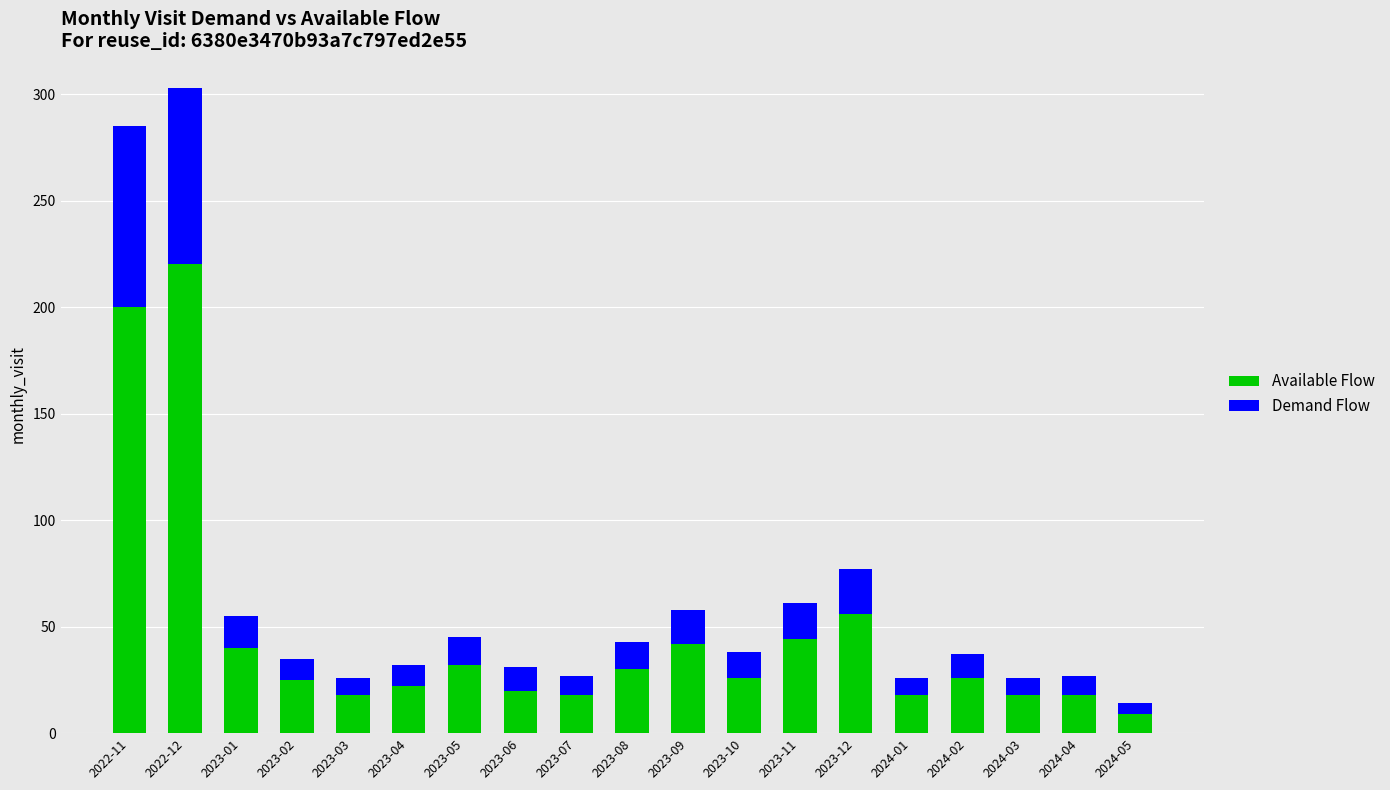

What is the lowest value of the Available Flow series?

9